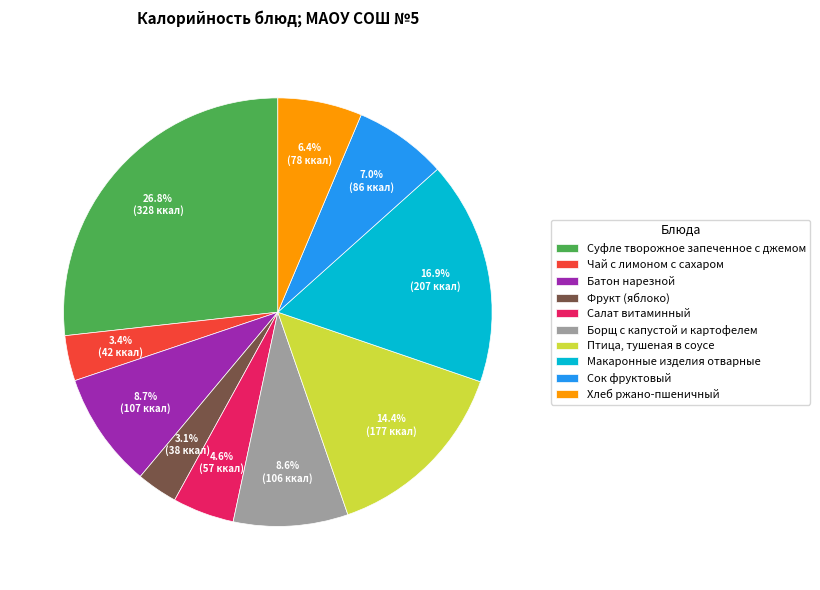

Which category has the biggest portion of the pie?

Суфле творожное запеченное с джемом